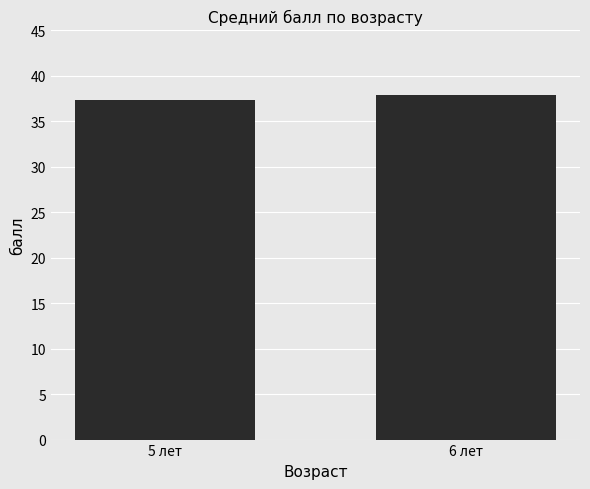

Where is the data nearest to the value 37?

5 лет